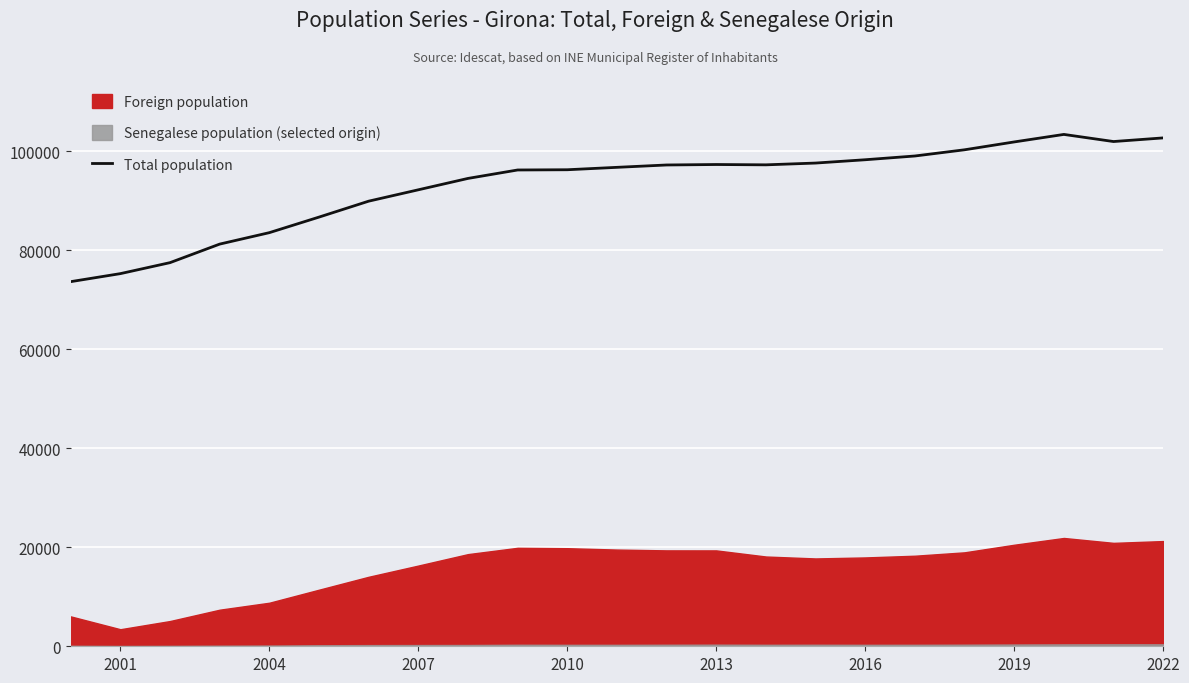

The value of Total population at 2016 is 98255. True or false?

True